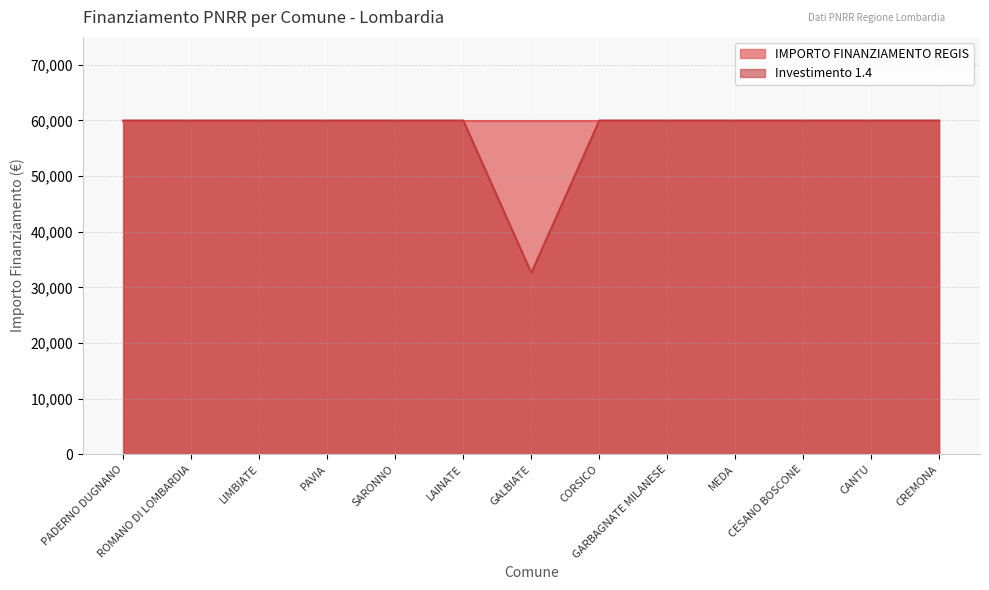

Count the number of categories in the chart.

13